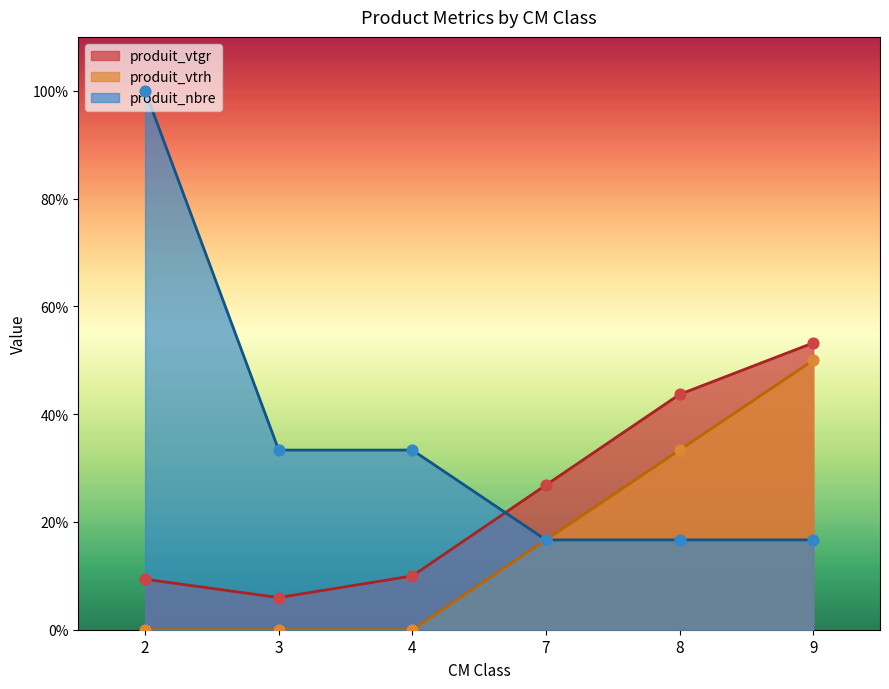

Which series has the widest spread of Y values?

produit_nbre